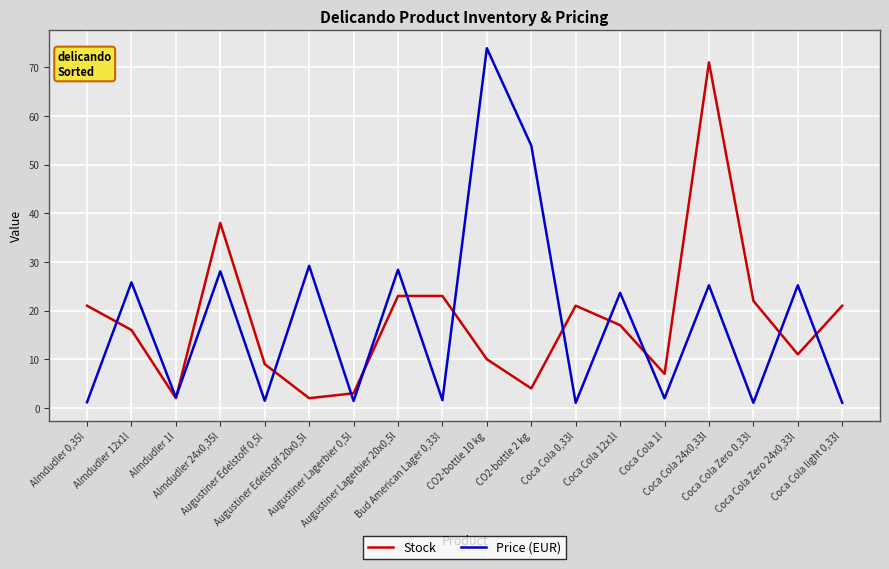

Rank the series at Coca Cola 12x1l from lowest to highest value.

Stock, Price (EUR)